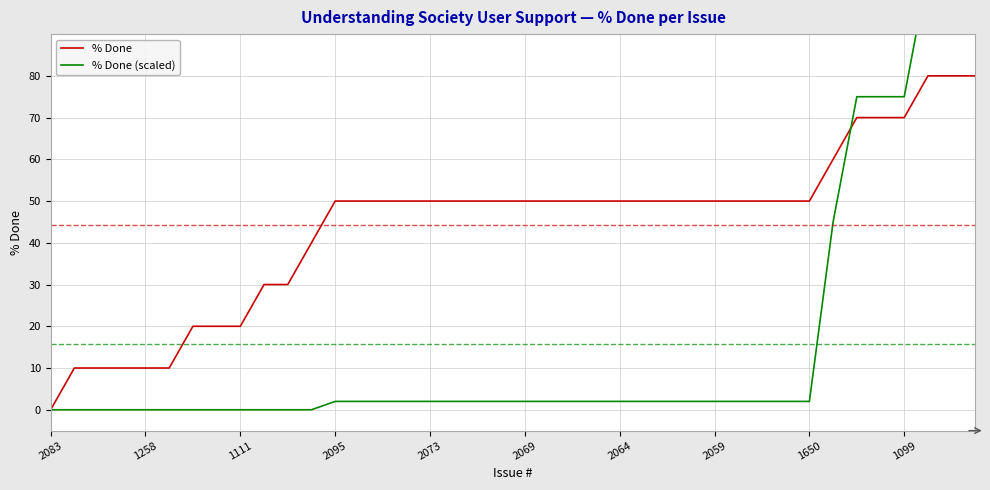

After their last crossing, which series has the higher values: % Done or % Done (scaled)?

% Done (scaled)